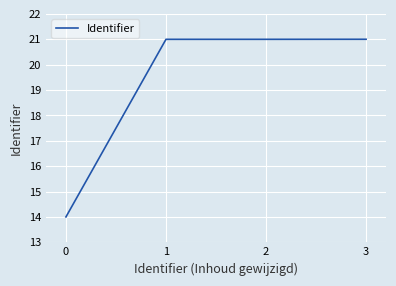

Reading left to right, what are all the values shown in this chart?

14.0	21.0	21.0	21.0